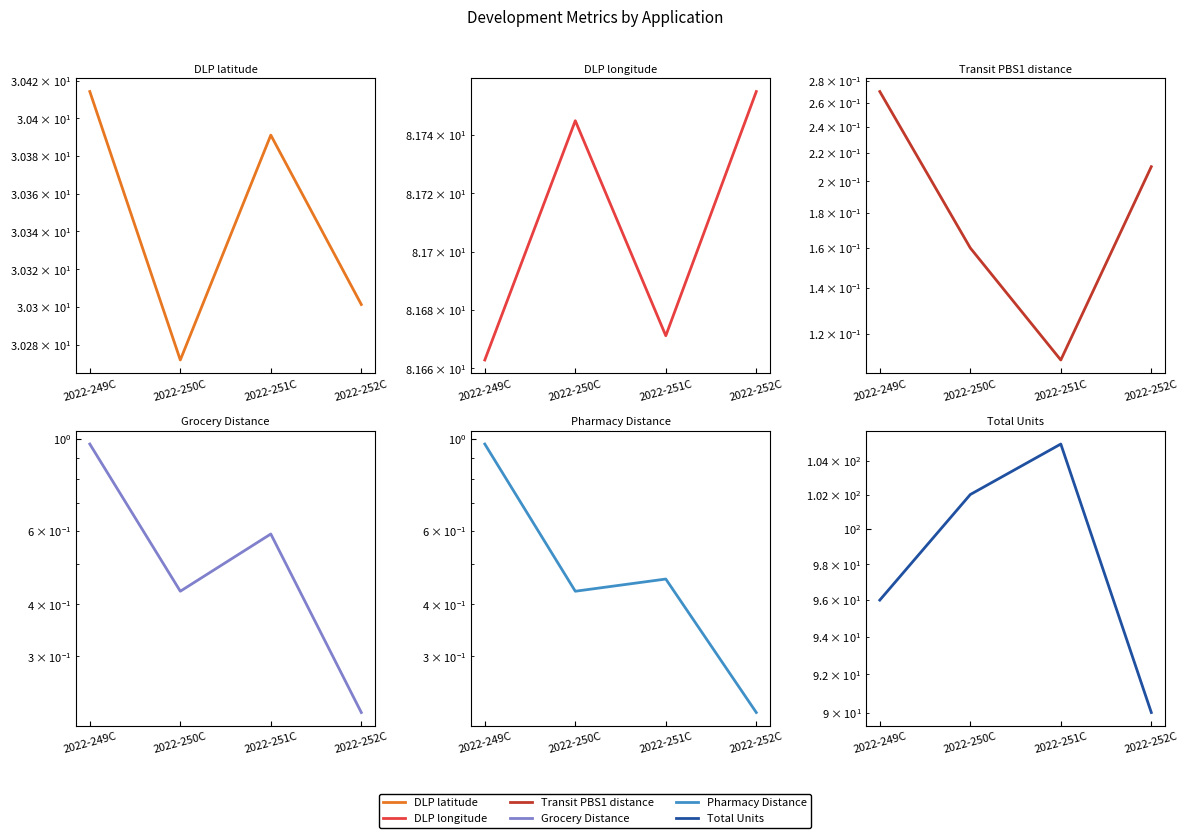

Which label corresponds to the largest value in the chart?

2022-251C